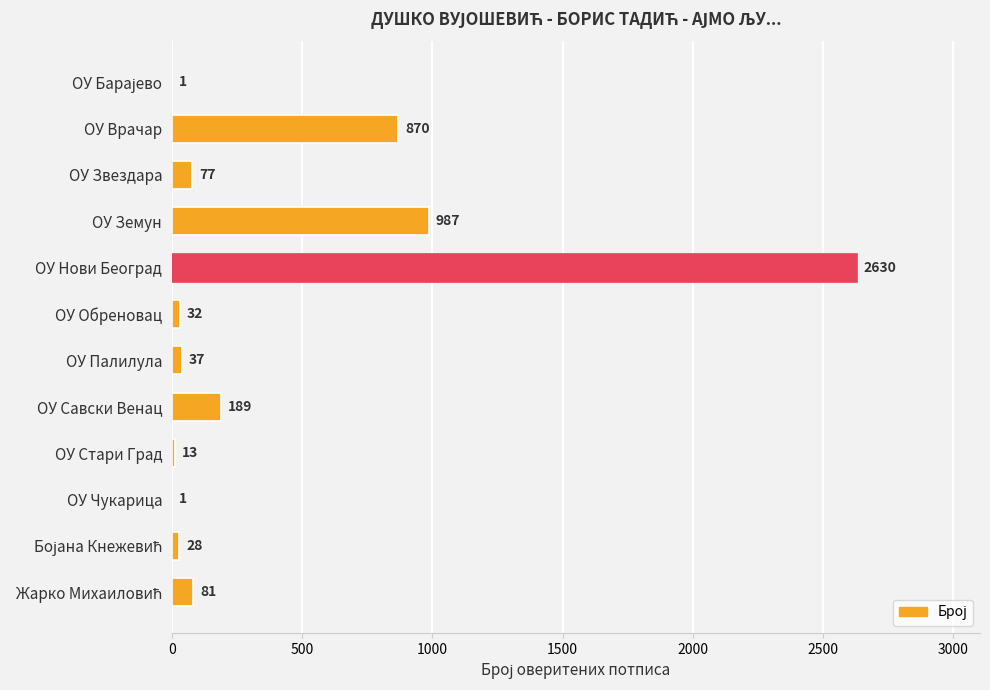

What is the sum of all values?

4946